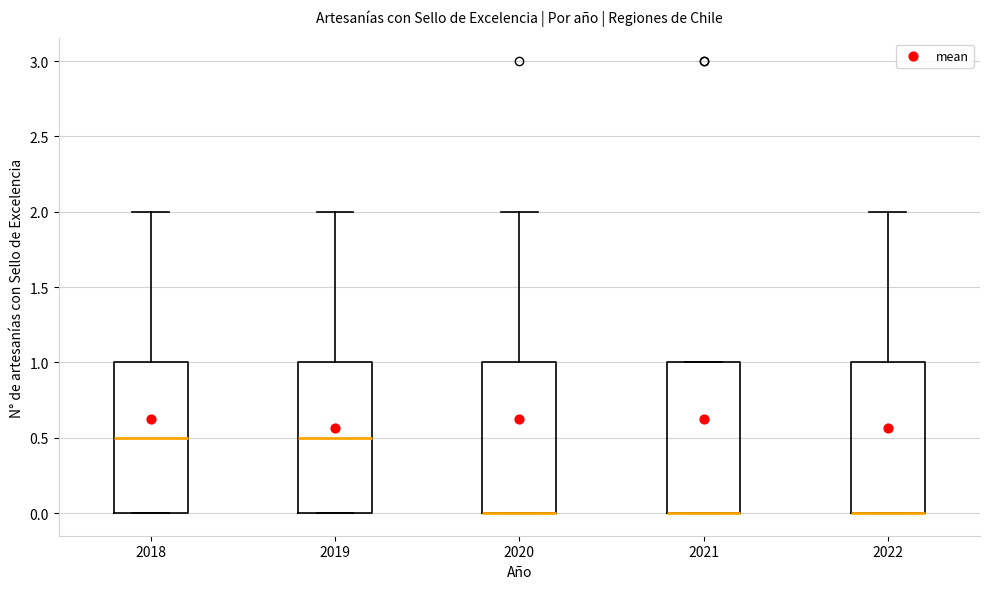

Reading left to right, read every box against the y-axis: the position of its median line, the range the box covers, and the ends of its whiskers. The values are not printed on the chart, so give them approximately, as read against the axis.

2018: median 0.5, box 0.0 to 1.0, whiskers 0.0 to 2.0
2019: median 0.5, box 0.0 to 1.0, whiskers 0.0 to 2.0
2020: median 0.0 (drawn on the box's lower edge), box 0.0 to 1.0, whiskers 0.0 to 2.0
2021: median 0.0 (drawn on the box's lower edge), box 0.0 to 1.0, whiskers 0.0 to 1.0
2022: median 0.0 (drawn on the box's lower edge), box 0.0 to 1.0, whiskers 0.0 to 2.0